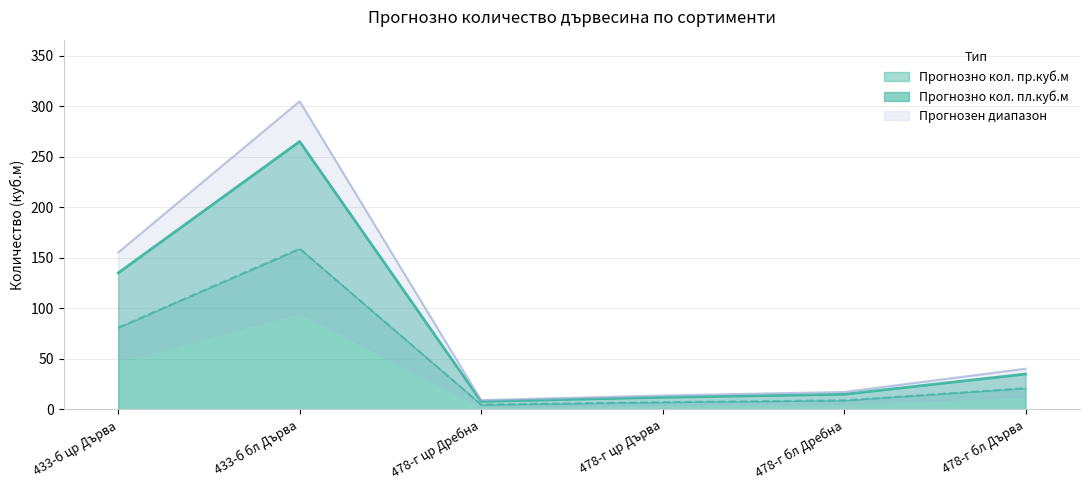

List the series in order of their overall mean, lowest first.

Прогнозно кол. пл.куб.м, Прогнозно кол. пр.куб.м